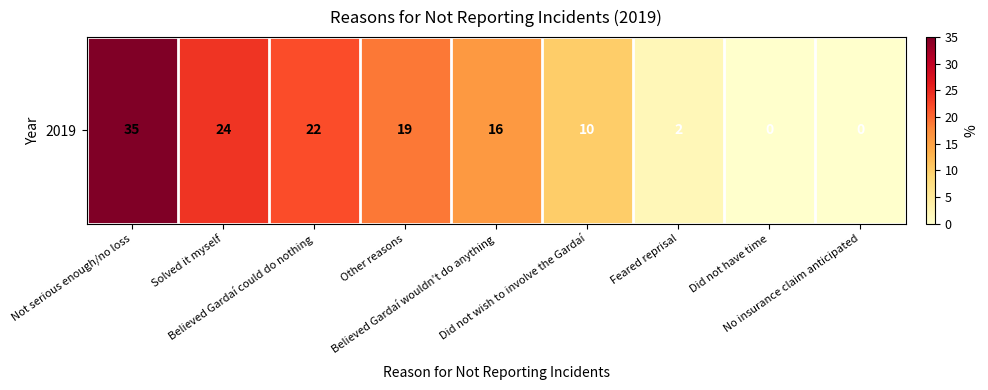

Where is the data nearest to the value 17?

Believed Gardaí wouldn’t do anything